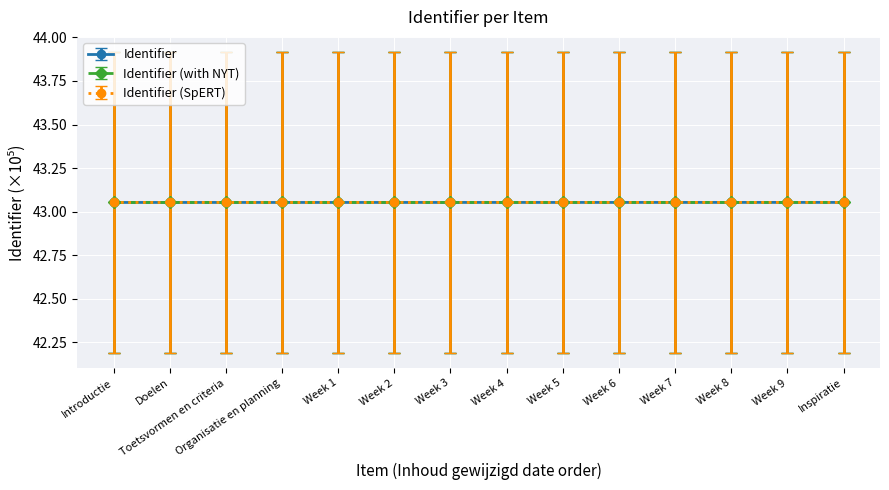

How many Identifier values are between 43 and 44?

14